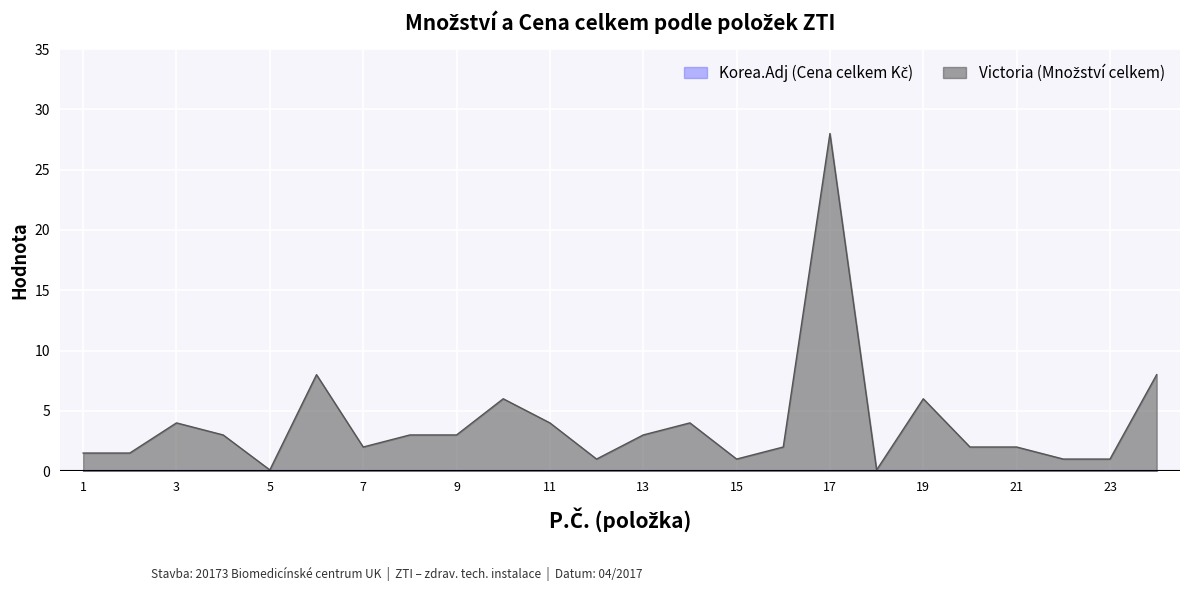

What is the sum of all values?

95.2